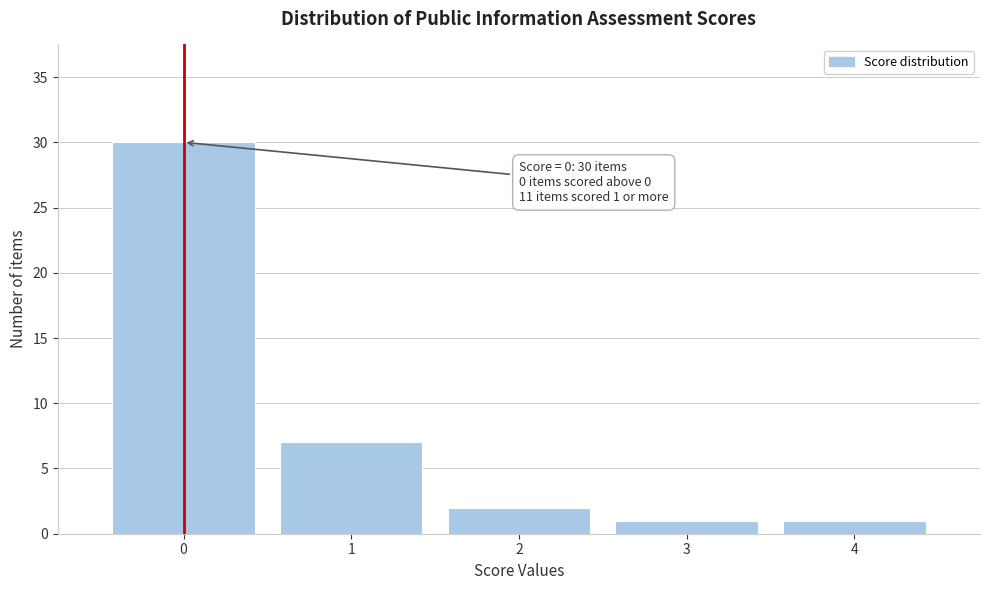

Reading left to right, list all the values displayed in this chart.

0=30	1=7	2=2	3=1	4=1